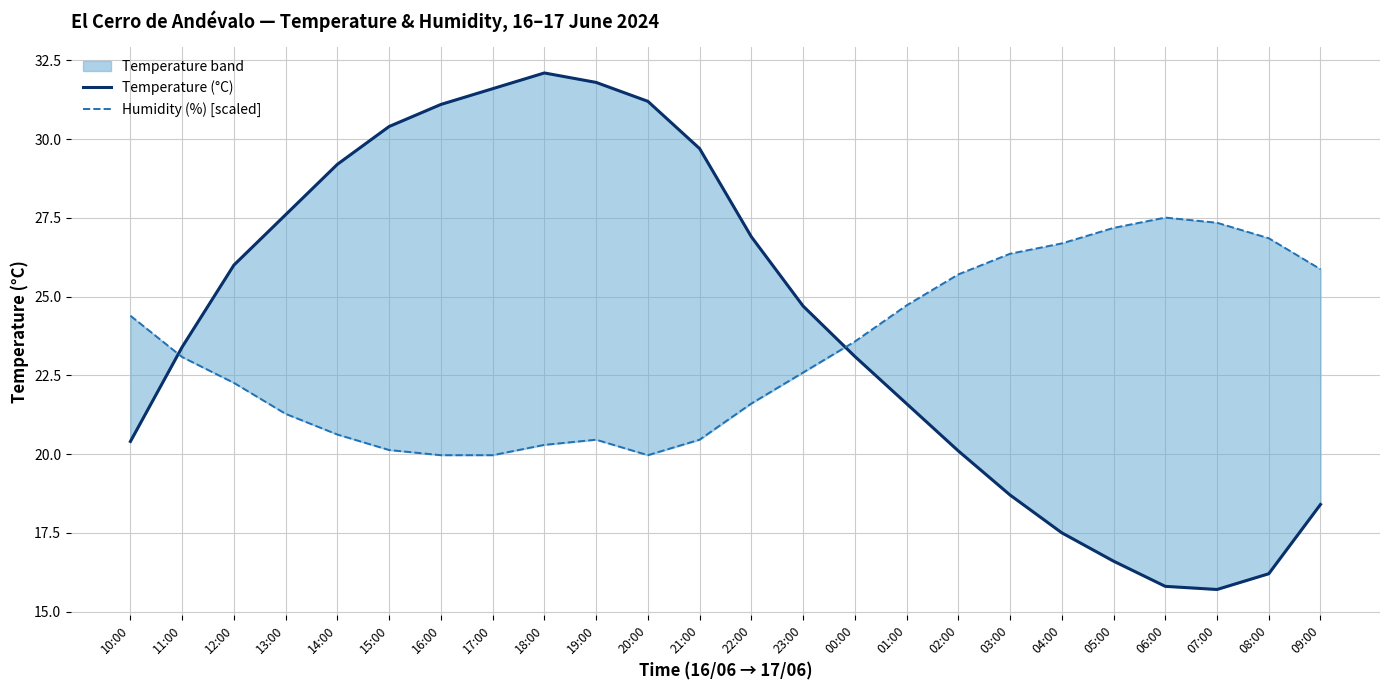

True or false: Humidity (%) [scaled] and Temperature (°C) cross at least once.

True